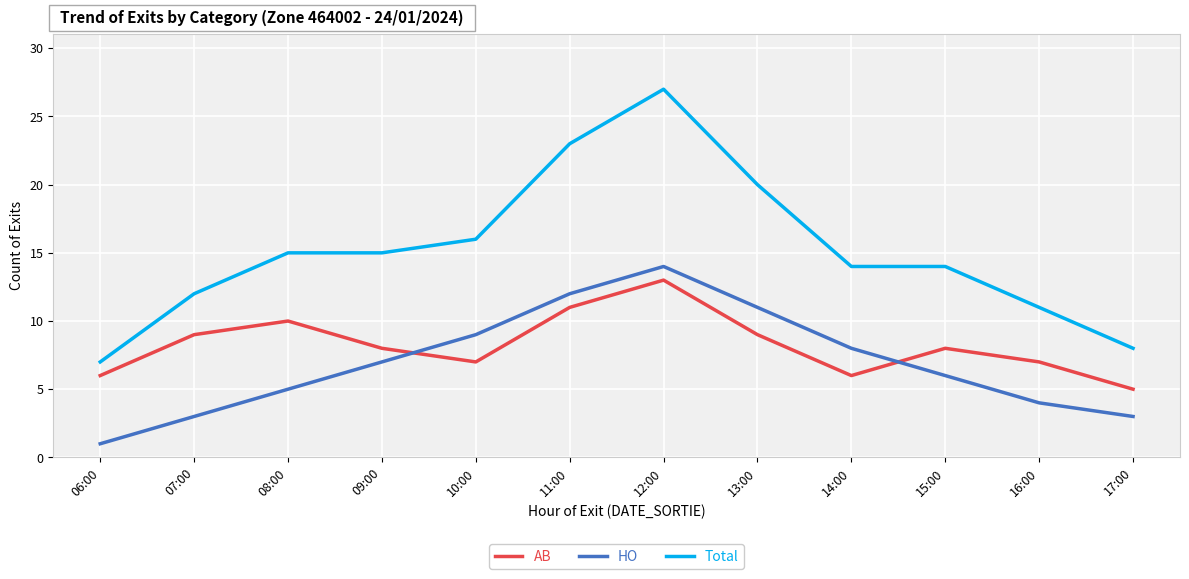

What is the difference between the maximum and minimum values in the HO series?

13